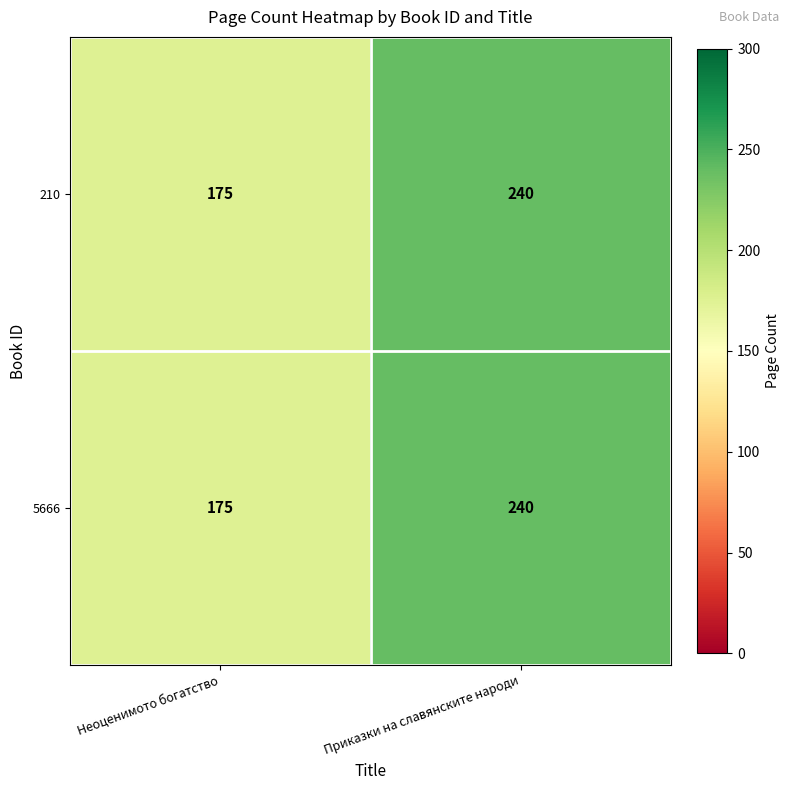

At which category does the chart reach its peak across all series?

Приказки на славянските народи